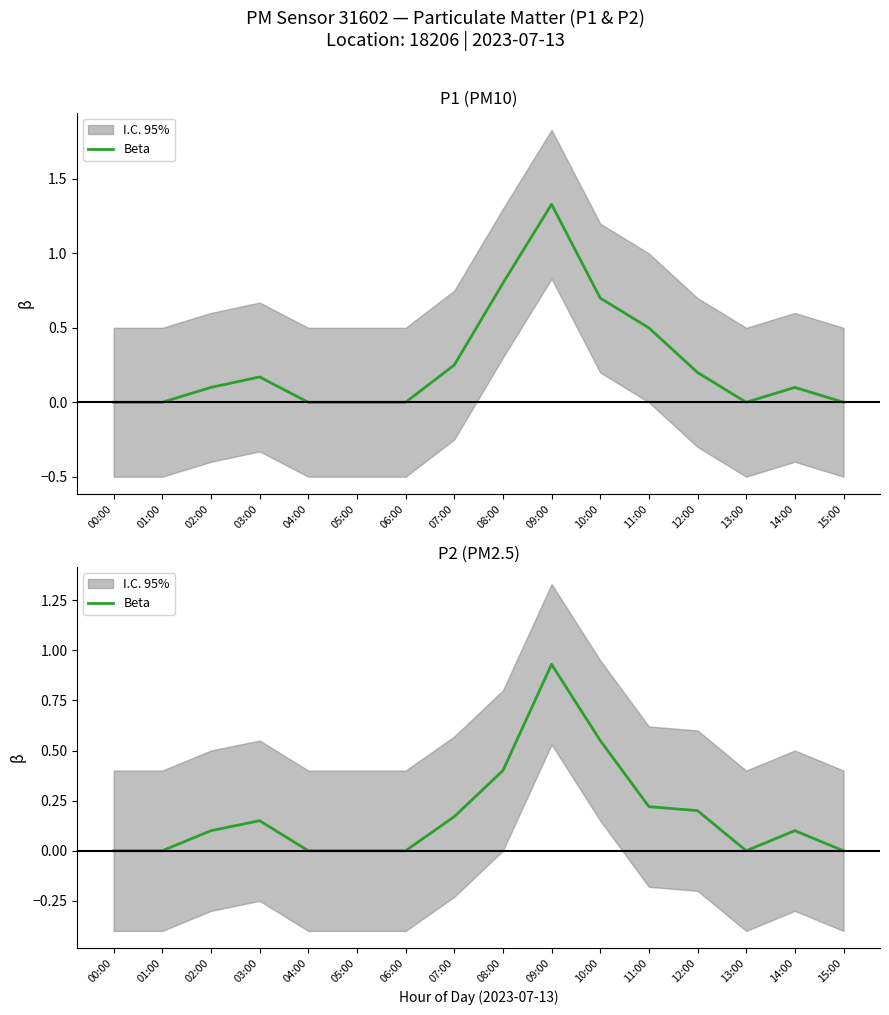

Reading left to right, extract all data points from this chart.

0.0	0.0	0.1	0.1	0.0	0.0	0.0	0.2	0.4	0.9	0.6	0.2	0.2	0.0	0.1	0.0